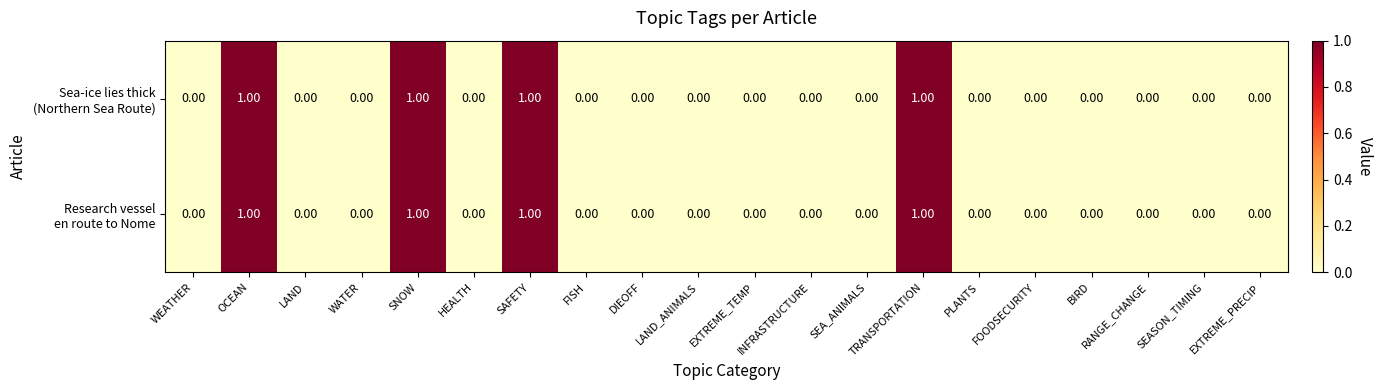

How many distinct data groups are displayed?

2